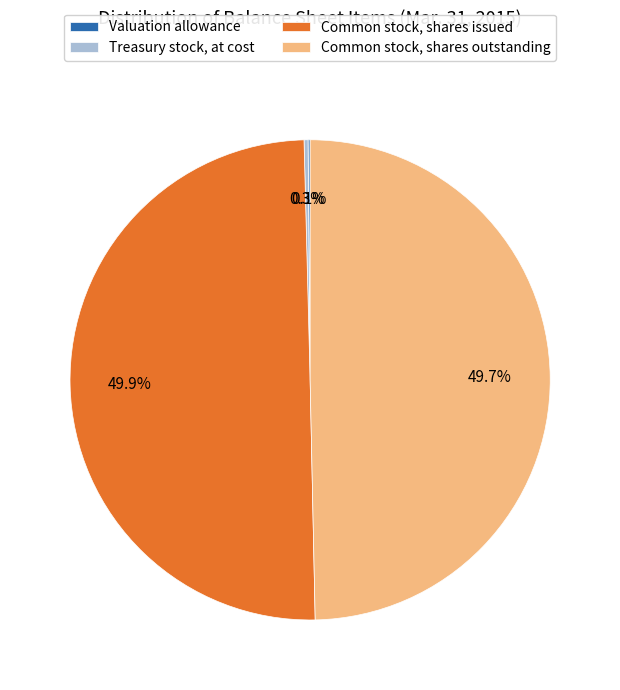

Does Common stock, shares outstanding represent more than half of the total?

No